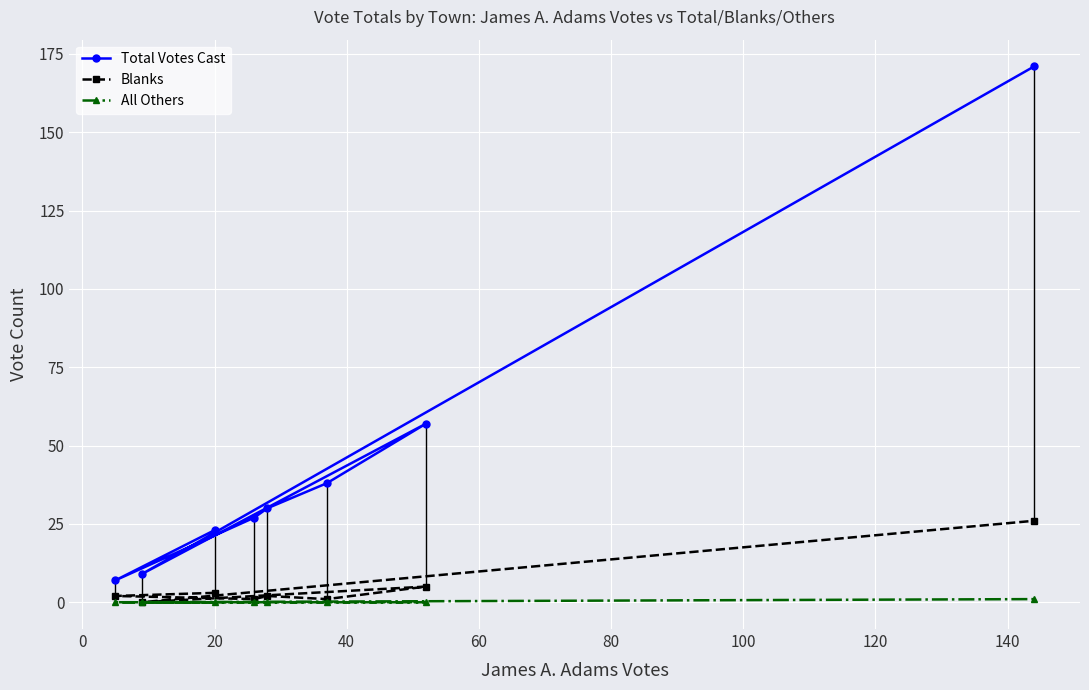

In Blanks, how many points are higher than both neighbors (excluding endpoints)?

2